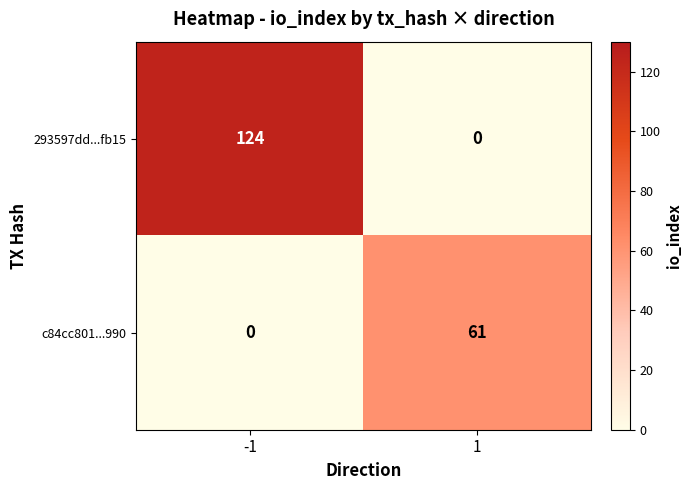

What is the difference between the maximum and minimum values in the c84cc801...990 series?

61